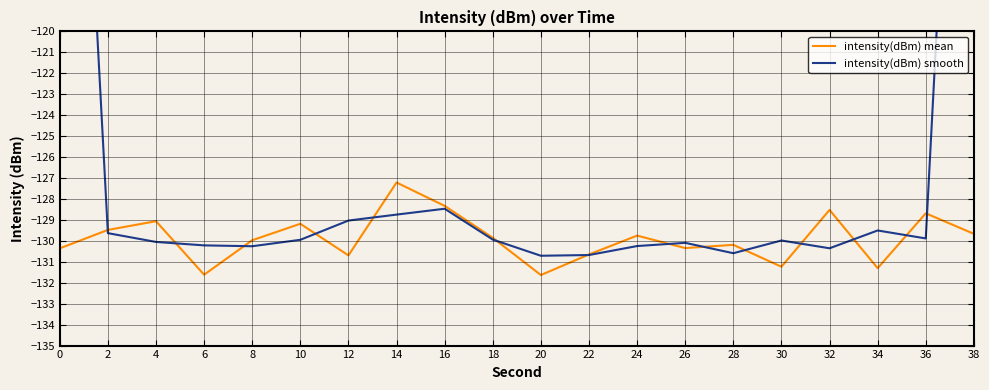

True or false: intensity(dBm) mean has a value of -212.6 at 12.

False